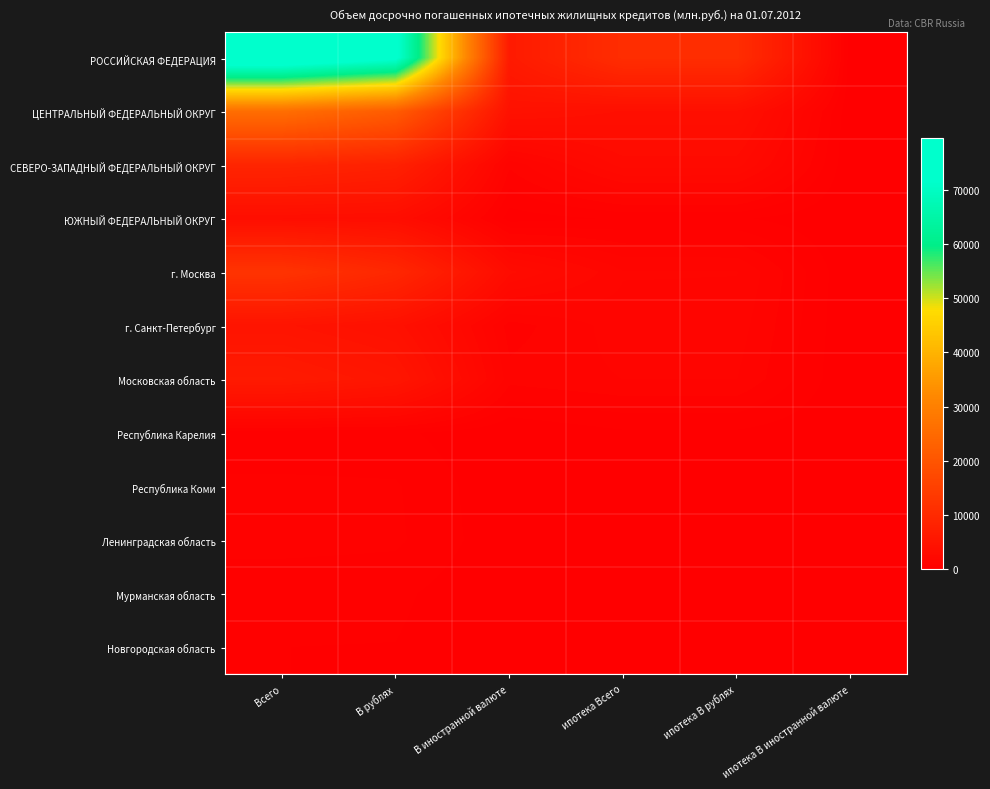

Between В рублях and ипотека В иностранной валюте, which series saw the biggest shift?

РОССИЙСКАЯ ФЕДЕРАЦИЯ